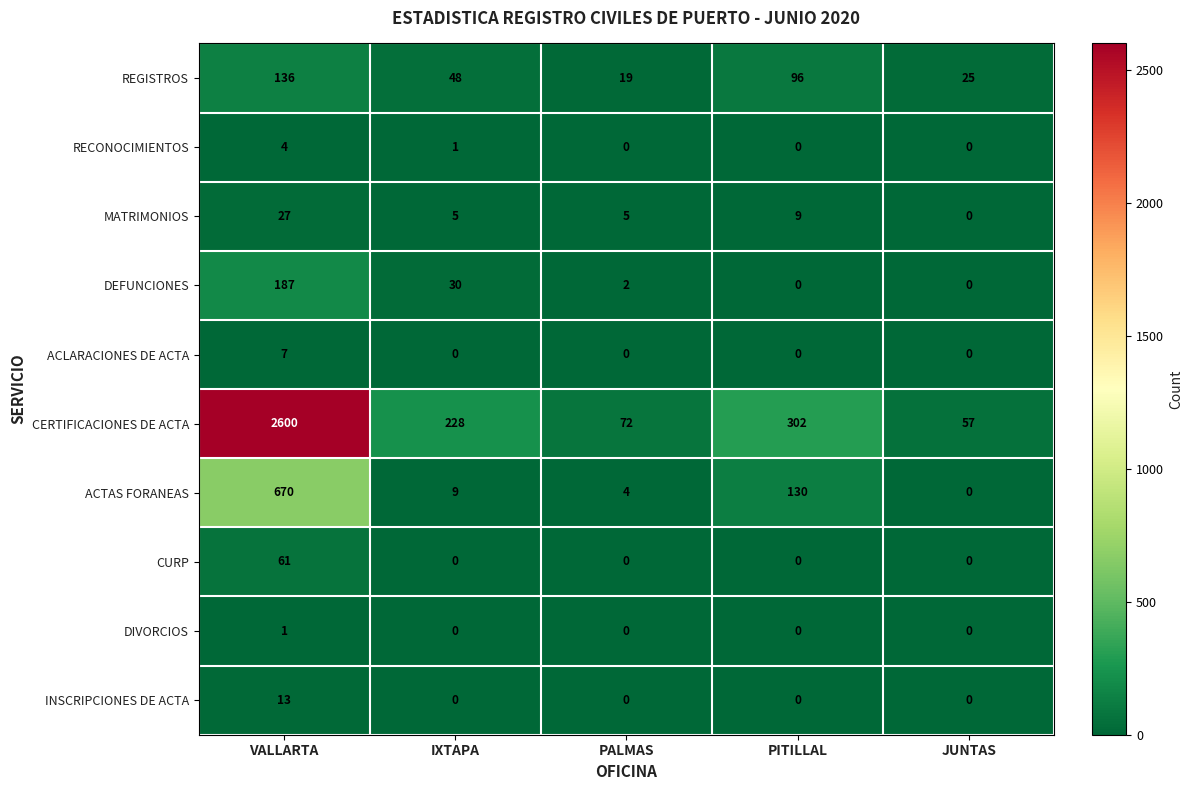

Read the CURP value at VALLARTA, to the nearest 10.

60